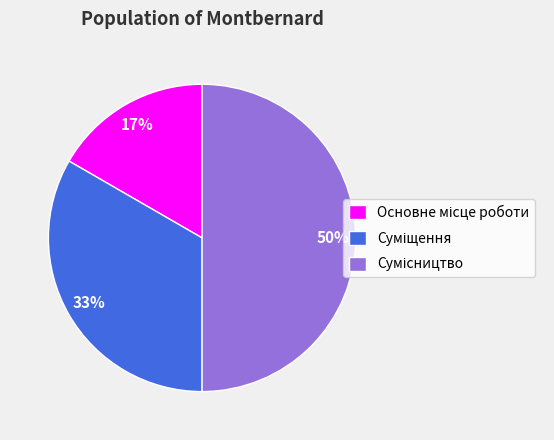

To the nearest percent, what is the average slice percentage?

33%